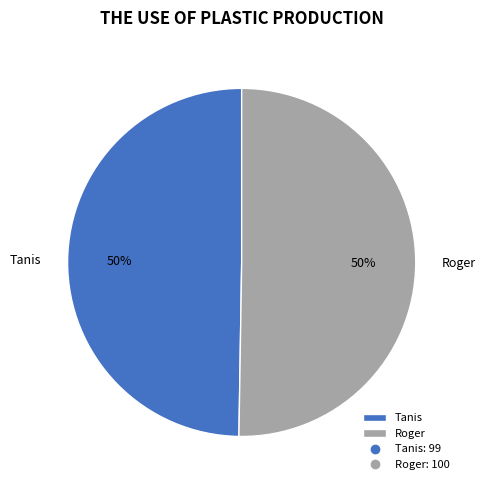

To the nearest percent, what percentage of the pie is Roger?

50%